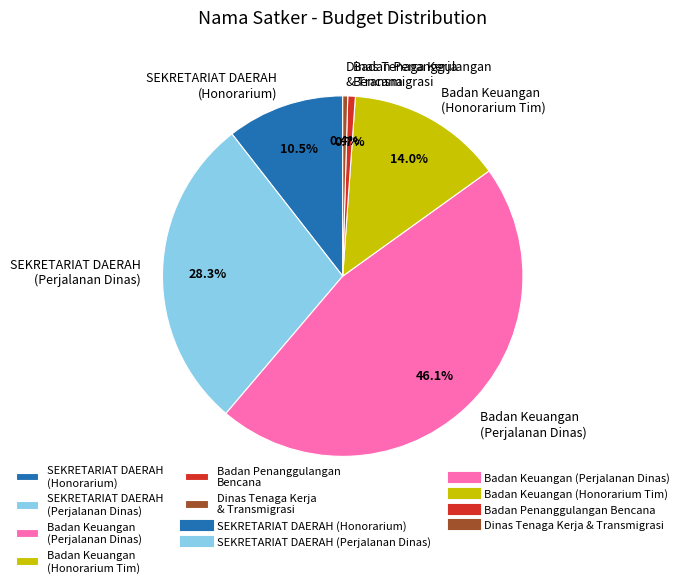

Does any single category account for the majority?

No